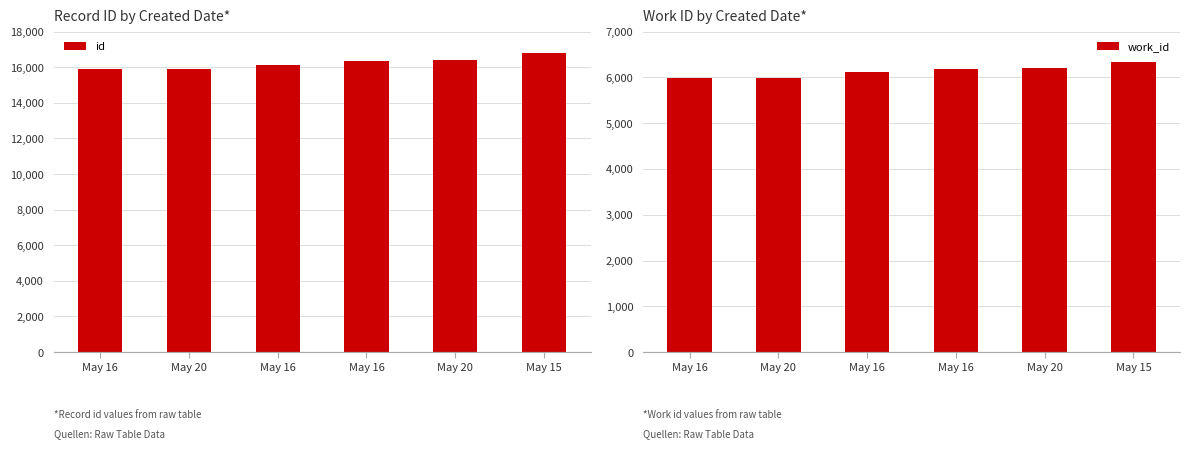

List the series in order of their peak value, highest first.

id, work_id